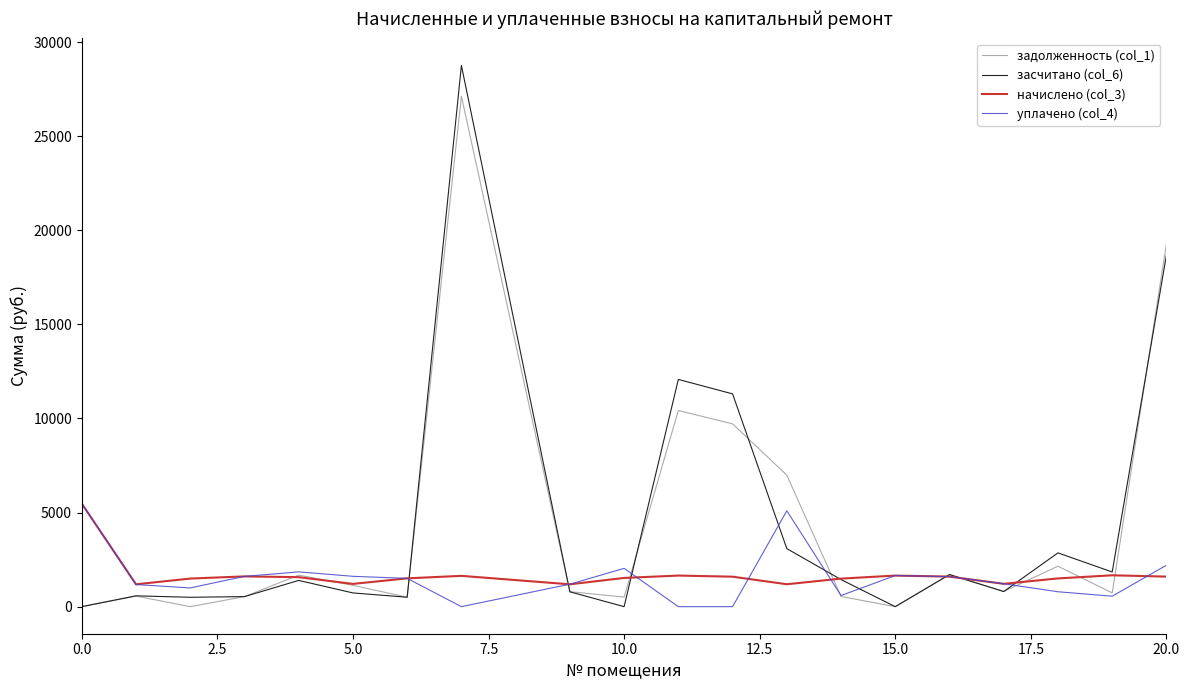

What is the sum of all засчитано (col_6) values?

87569.8